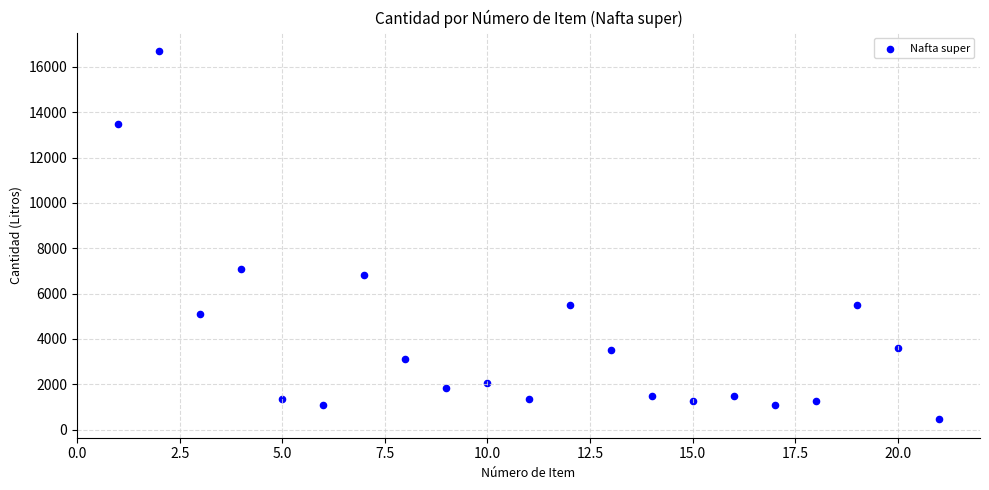

What is the range of Y values (max minus min)?

16250